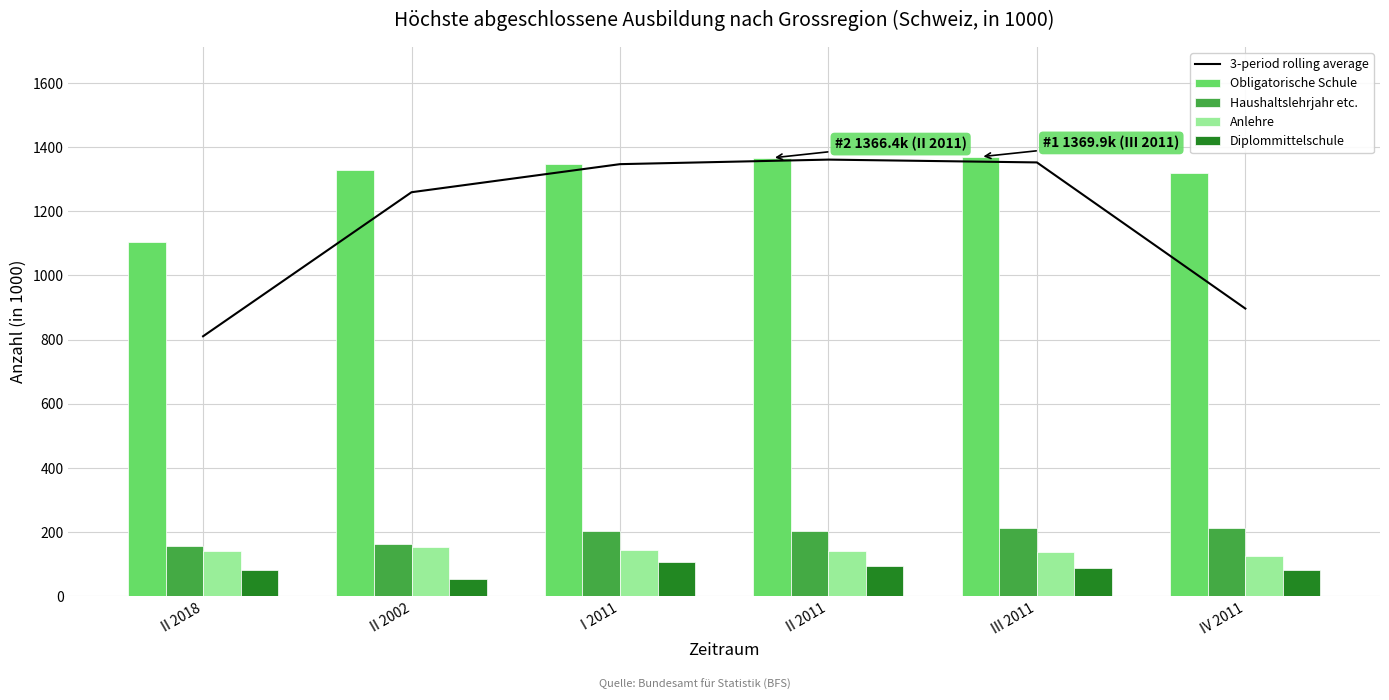

Read the 3-period rolling average value at II 2018.

810.5